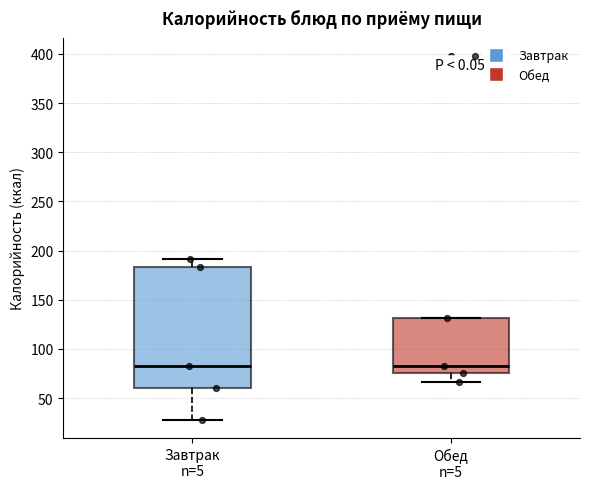

Reading left to right, transcribe this box plot: for each box, give where its median line is, the range the box spans, and where its two whiskers end, as read against the y-axis. The values are not printed on the chart, so give them approximately, as read against the axis.

Завтрак n=5: median 80, box 60 to 185, whiskers 30 to 190
Обед n=5: median 80, box 75 to 130, whiskers 65 to 130